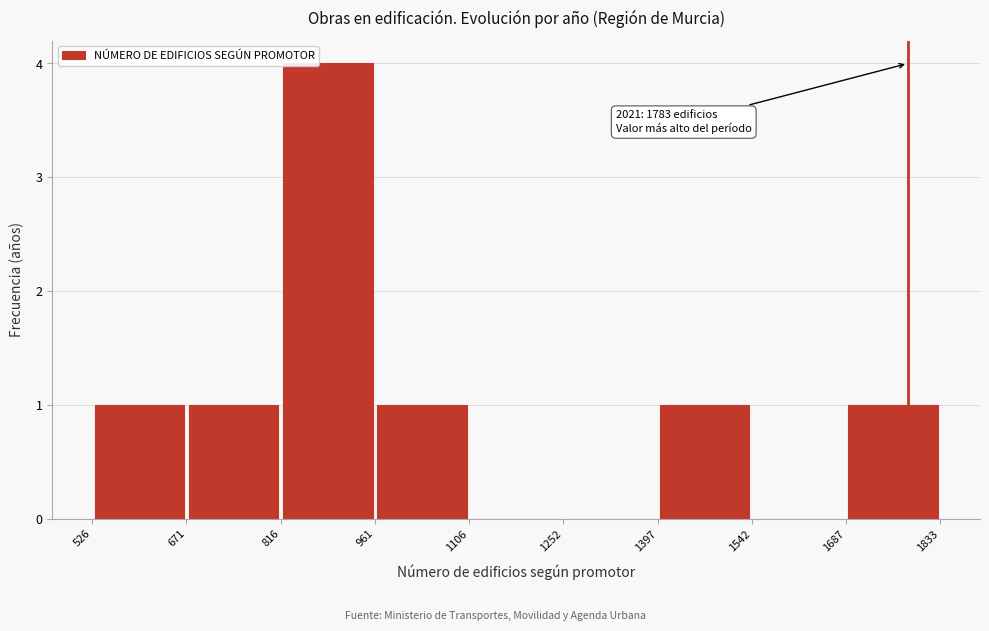

Which range on the x-axis has the tallest bar?

816 to 961